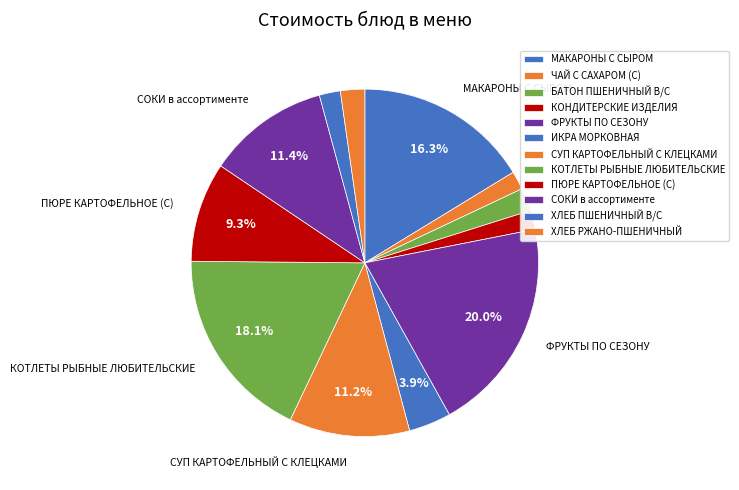

What is the smallest slice in the pie chart?

ЧАЙ С САХАРОМ (С)